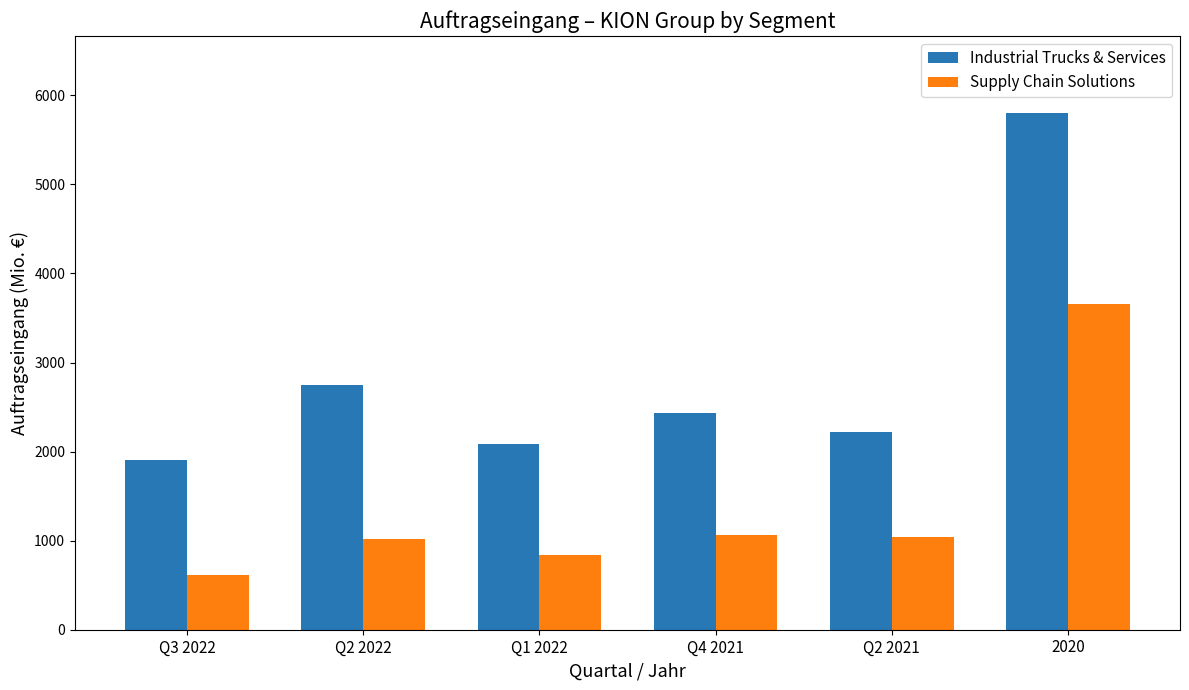

List the labels in order of Industrial Trucks & Services value, largest first.

2020, Q2 2022, Q4 2021, Q2 2021, Q1 2022, Q3 2022